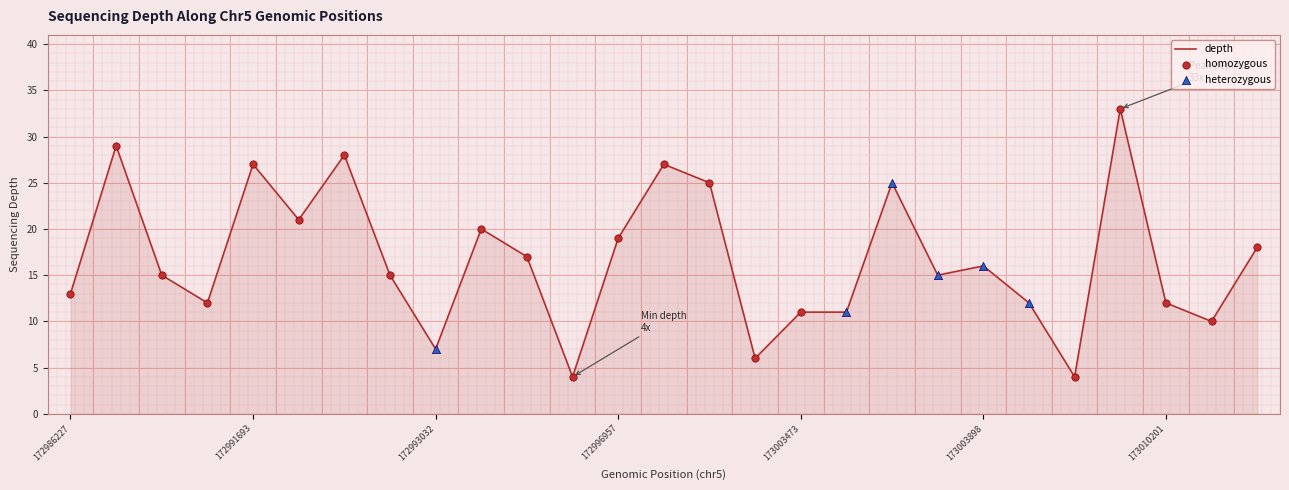

What is the difference between the maximum and minimum values?

29